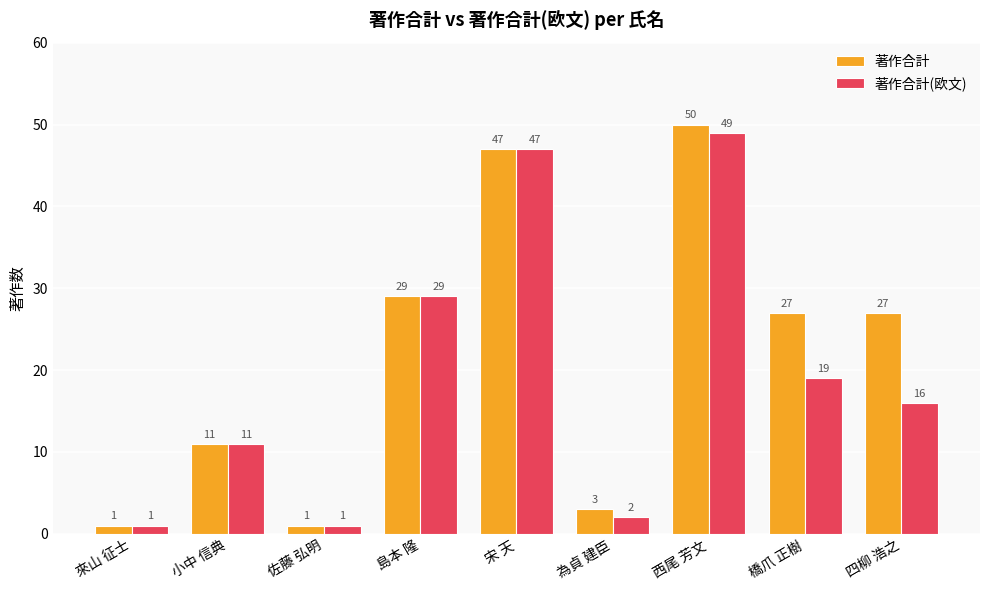

What position from the right is 橋爪 正樹?

2